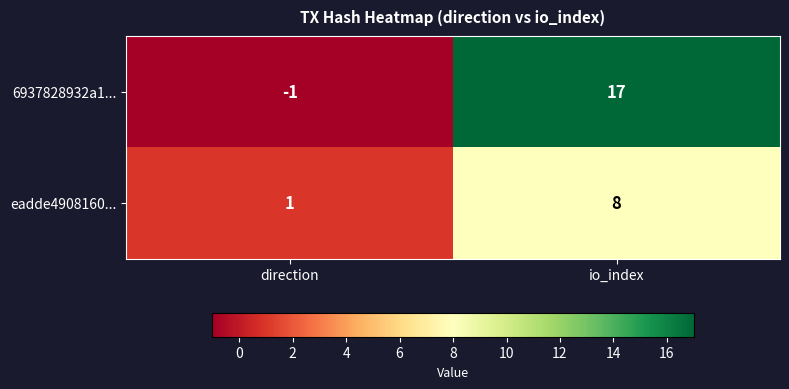

Which series has the largest total across all categories?

6937828932a1...